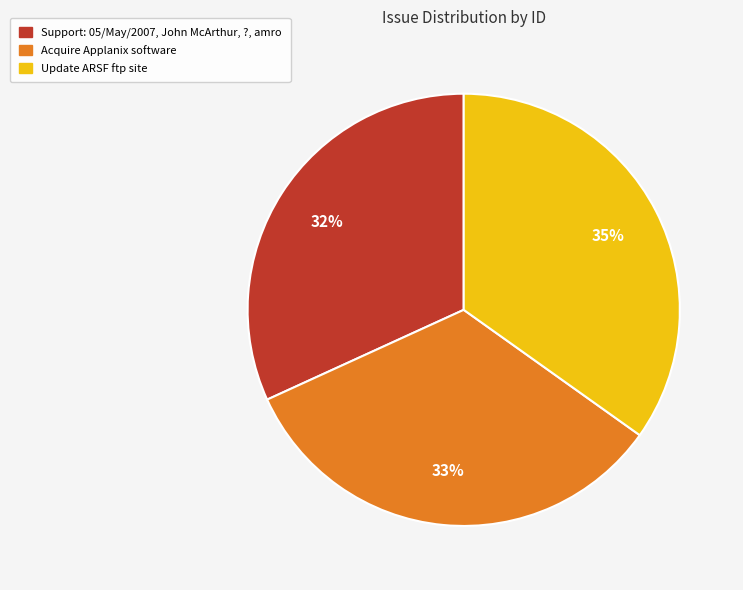

Is it true that Update ARSF ftp site is 45% of the pie?

False